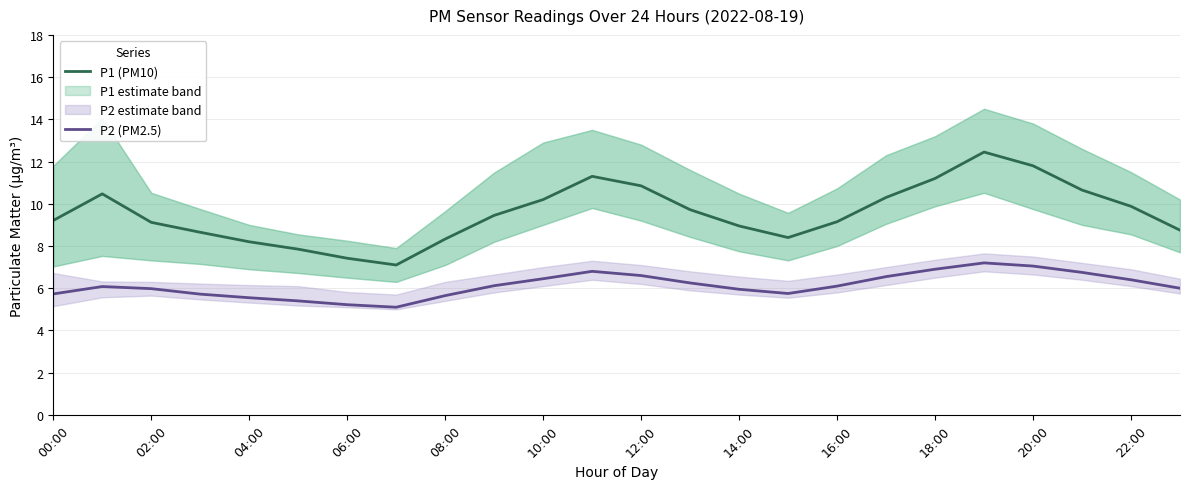

Which label corresponds to the largest value in the chart?

19